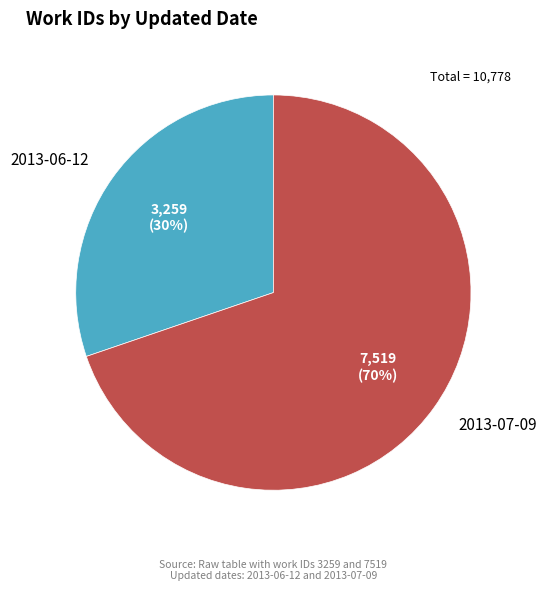

Count the number of slices in the pie.

2